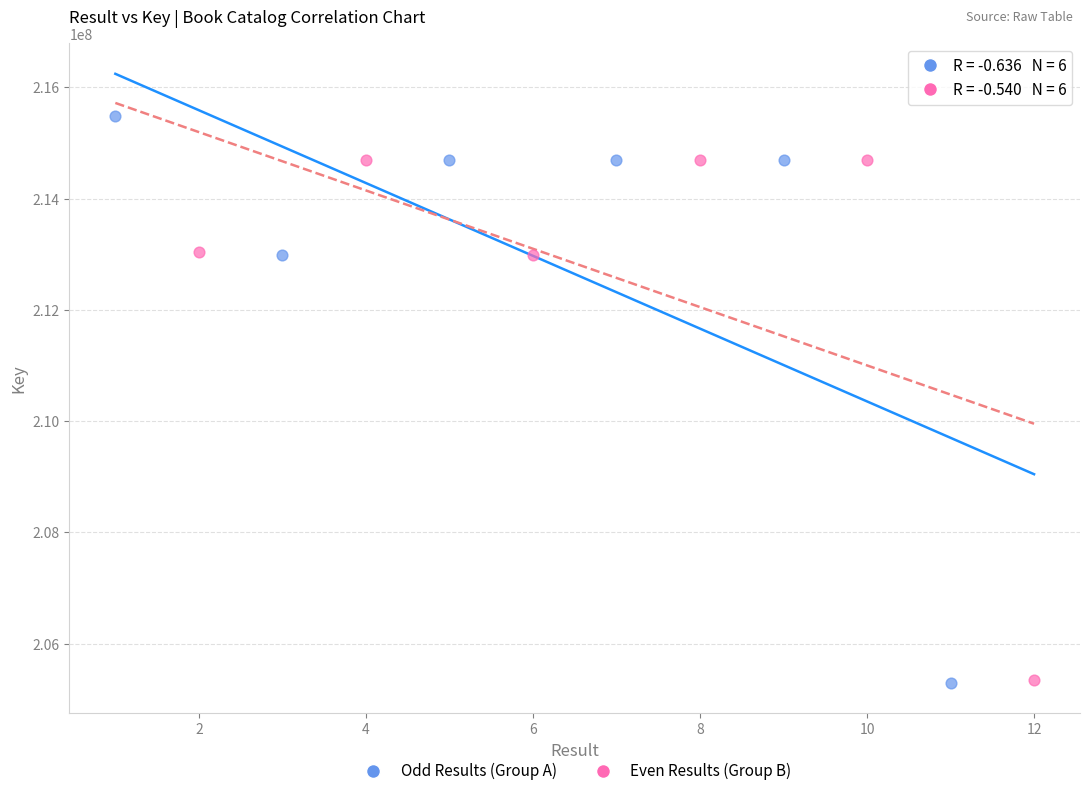

Which series reaches the maximum Y coordinate?

Odd Results (Group A)